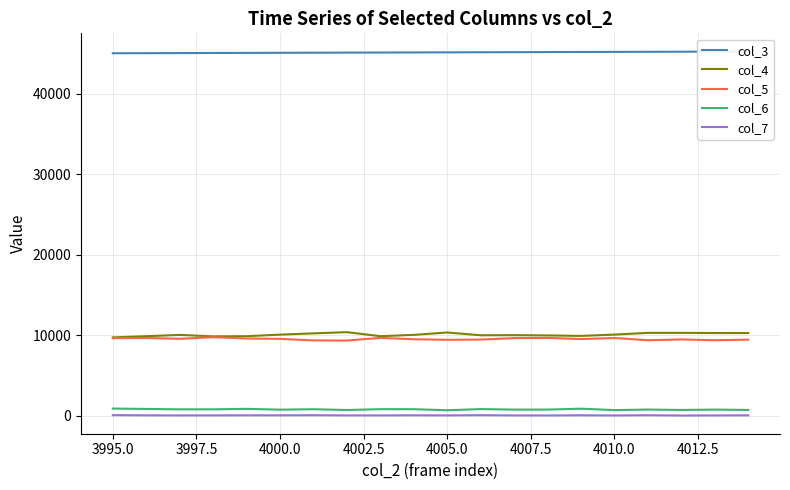

What is the value of the col_3 point at the 7th from the left?

45131